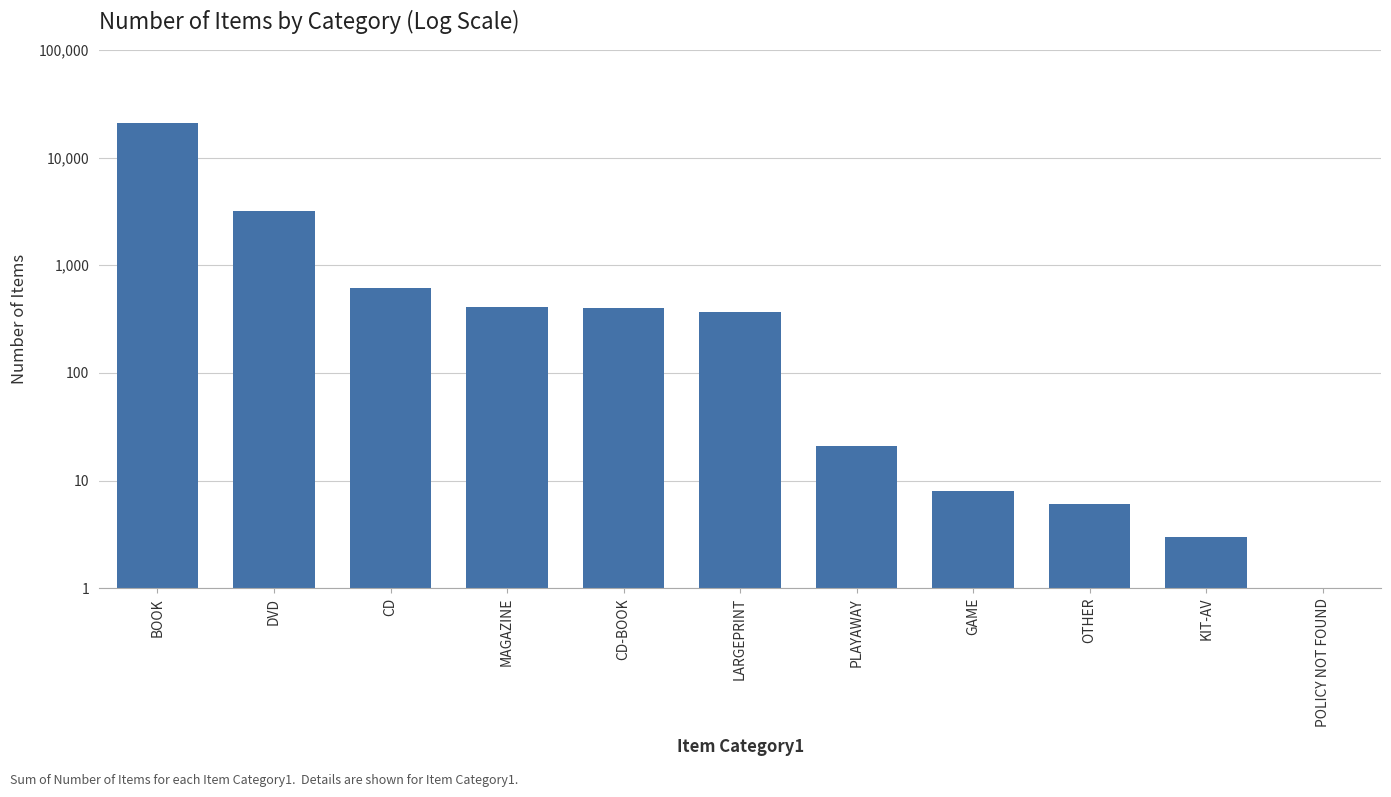

What is the approximate value at PLAYAWAY?

21